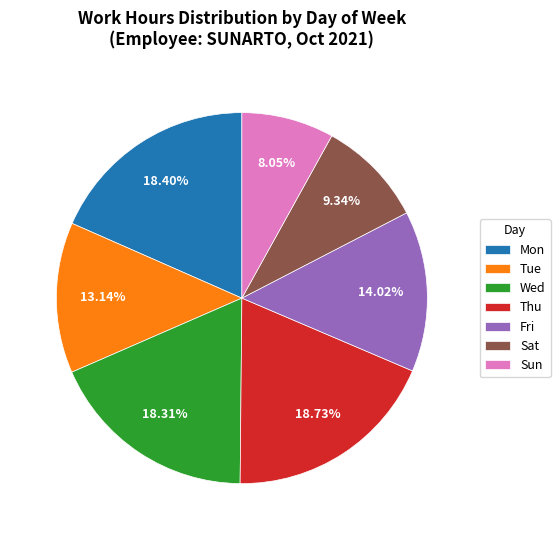

What is the smallest slice in the pie chart?

Sun